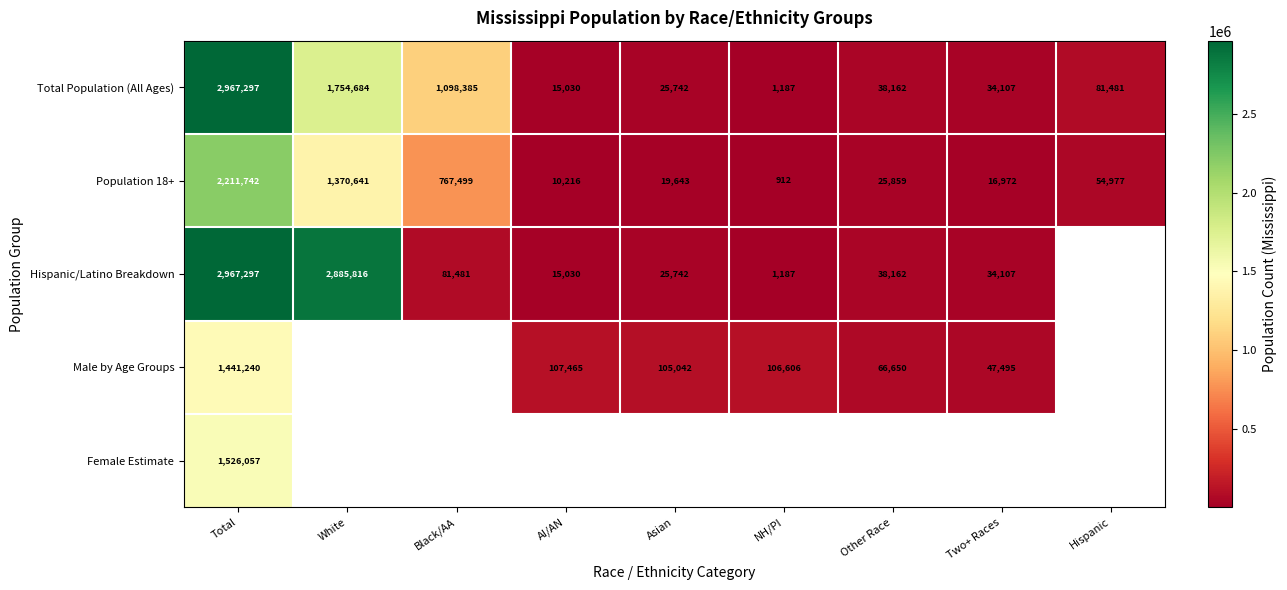

Is the value of Population 18+ at Black/AA greater than the value of Total Population (All Ages) at Other Race?

Yes